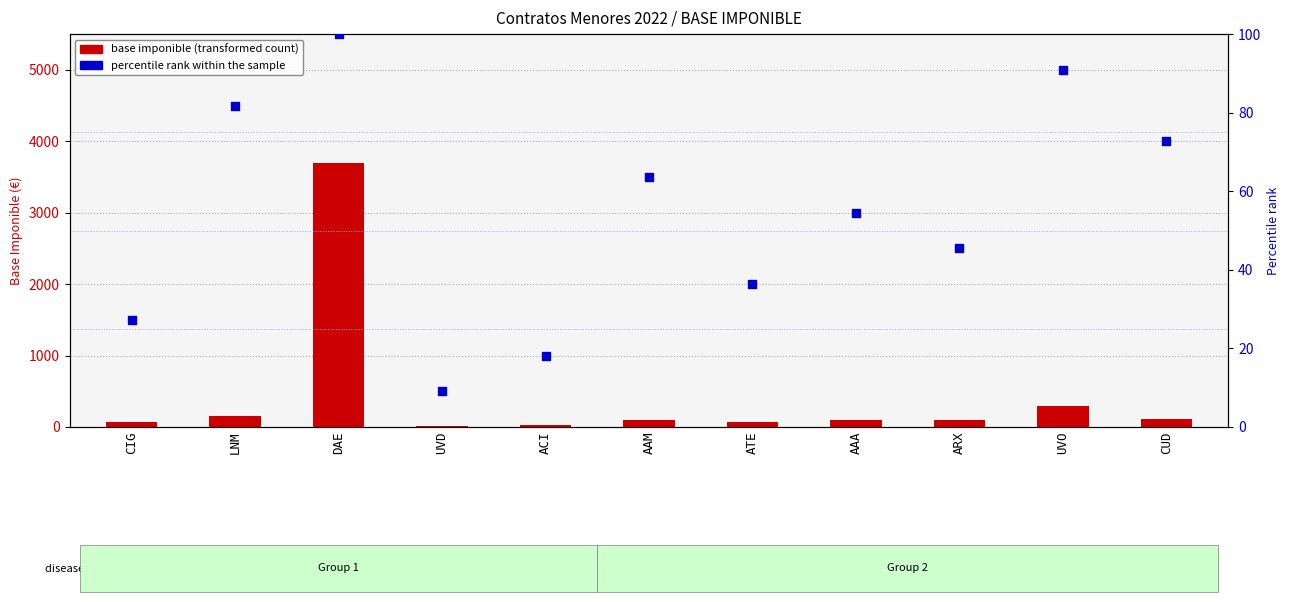

At how many categories does at least one series exceed 1814?

1